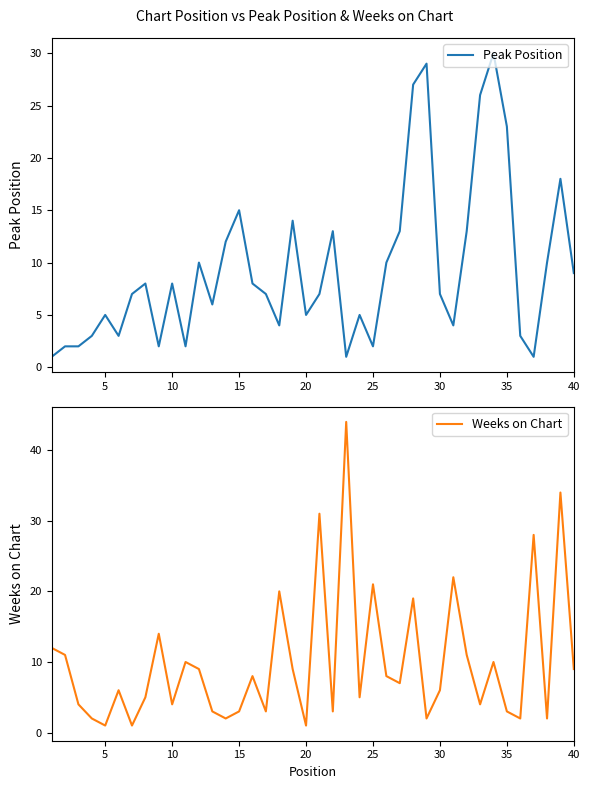

Which series has the widest spread of values?

Weeks on Chart